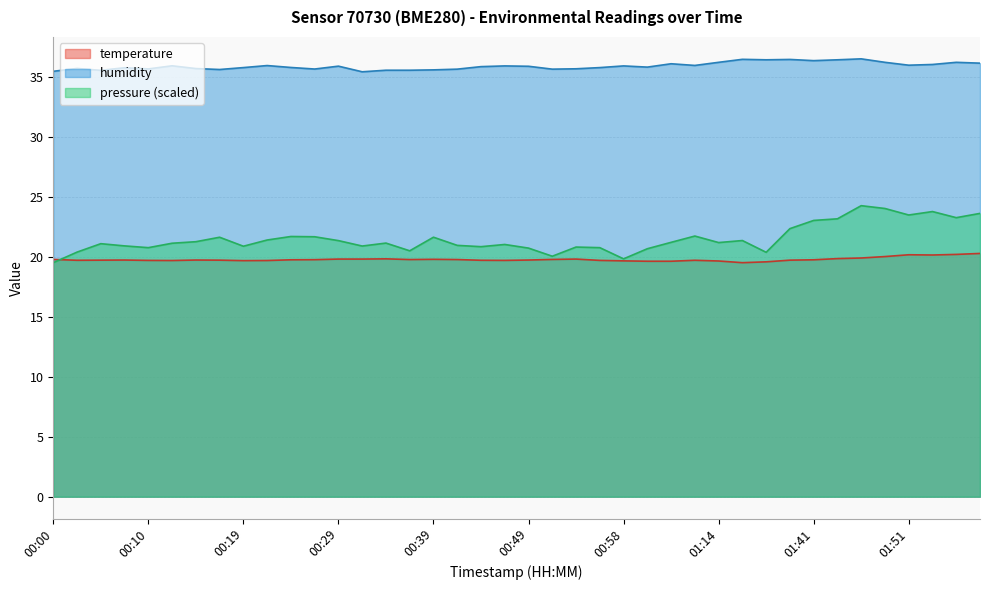

What are all the series names shown in the legend?

temperature, humidity, pressure (scaled)